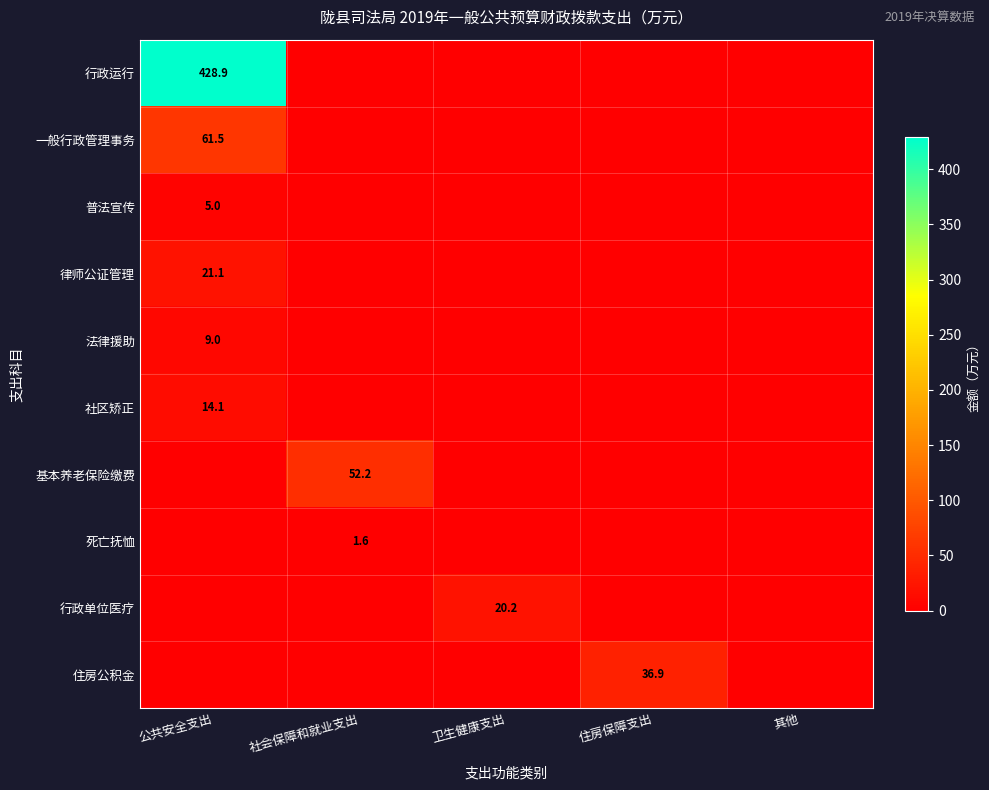

The 法律援助 series shows 11.8 at 公共安全支出. True or false?

False